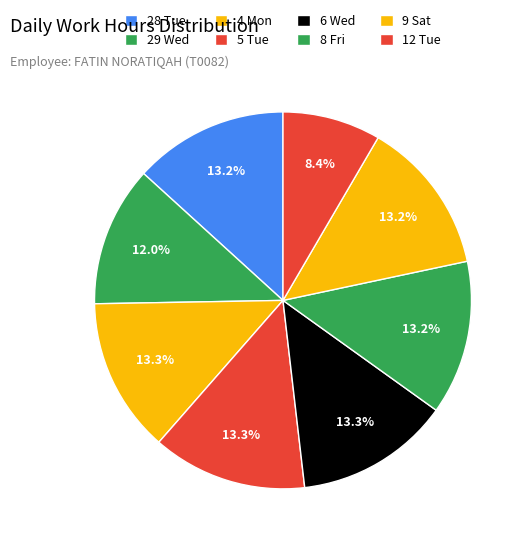

To the nearest percent, what is the average slice percentage?

12%